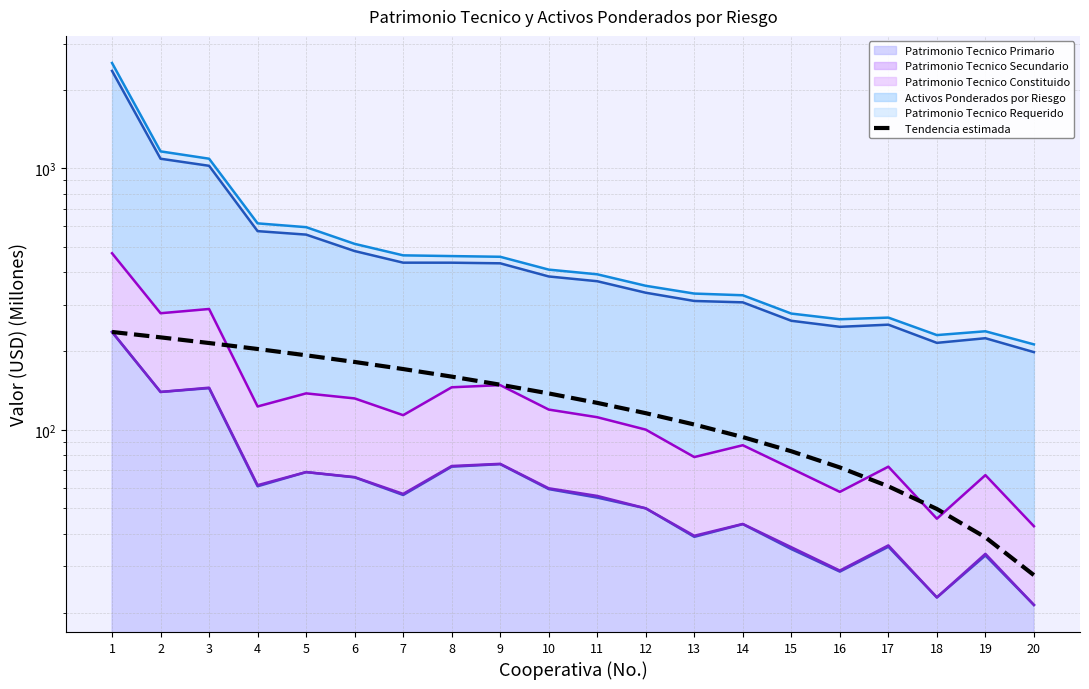

How many data points does each series have?

20